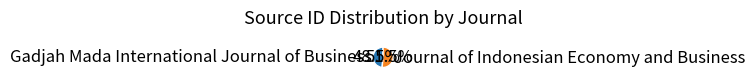

Which category has the smallest portion of the pie?

Gadjah Mada International Journal of Business